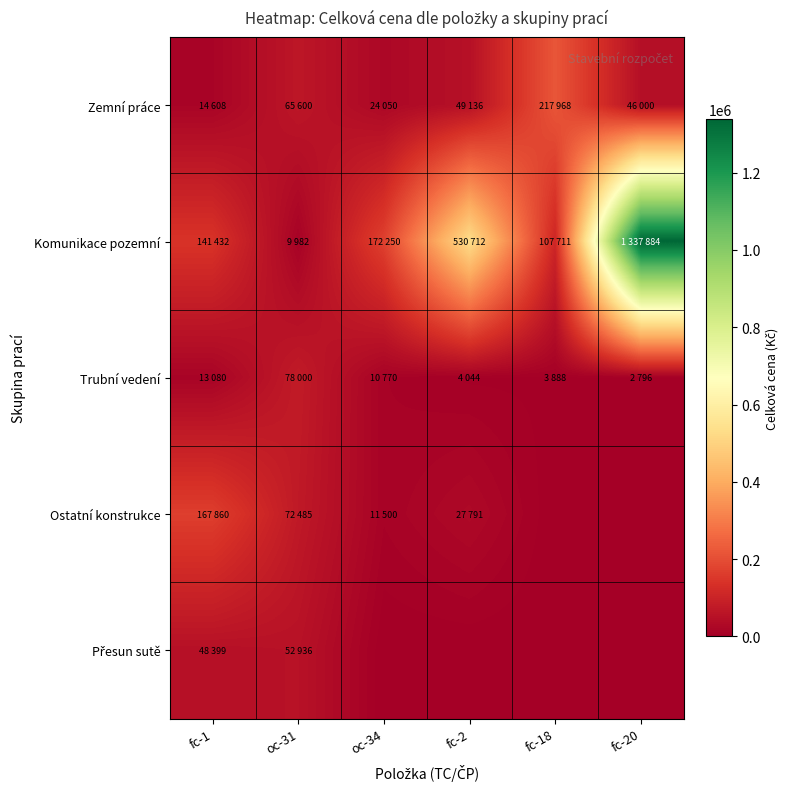

At how many categories does at least one series exceed 624369?

1